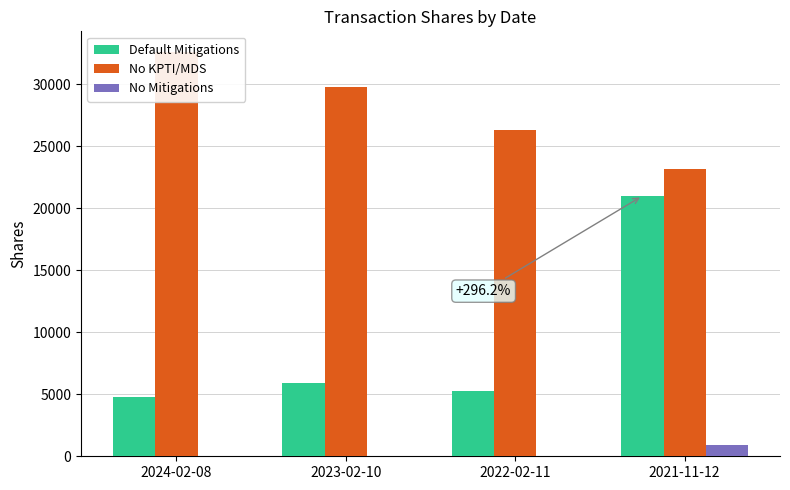

How many No KPTI/MDS values are between 26310 and 32650?

3